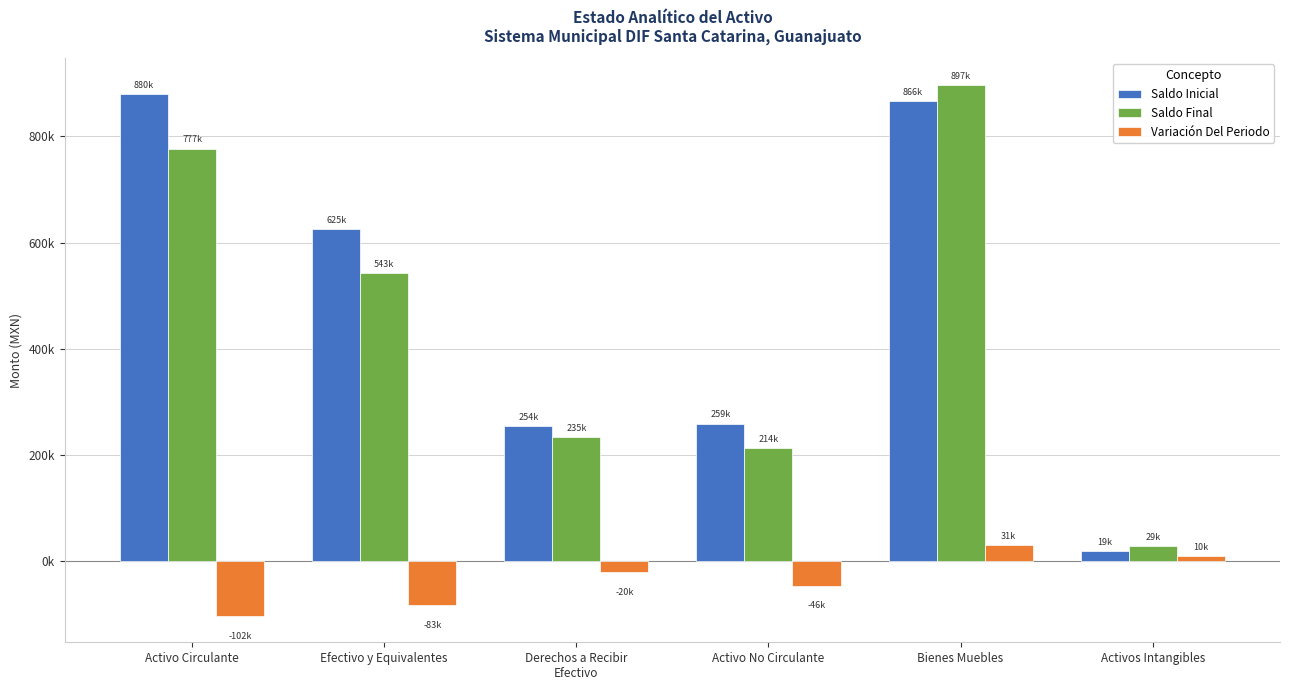

Rank the series at Derechos a Recibir
Efectivo from lowest to highest value.

Variación Del Periodo, Saldo Final, Saldo Inicial